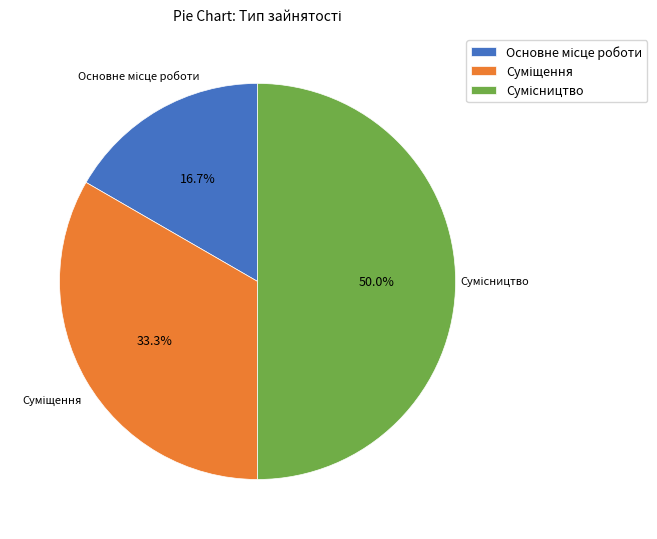

Does any single category account for the majority?

No